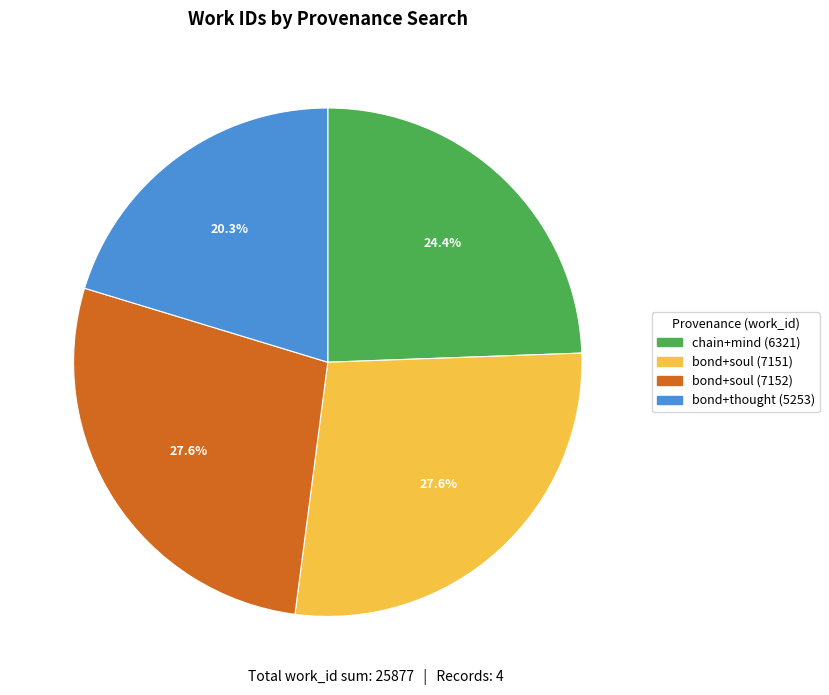

The bond+soul (7151) slice represents 14% of the pie. True or false?

False